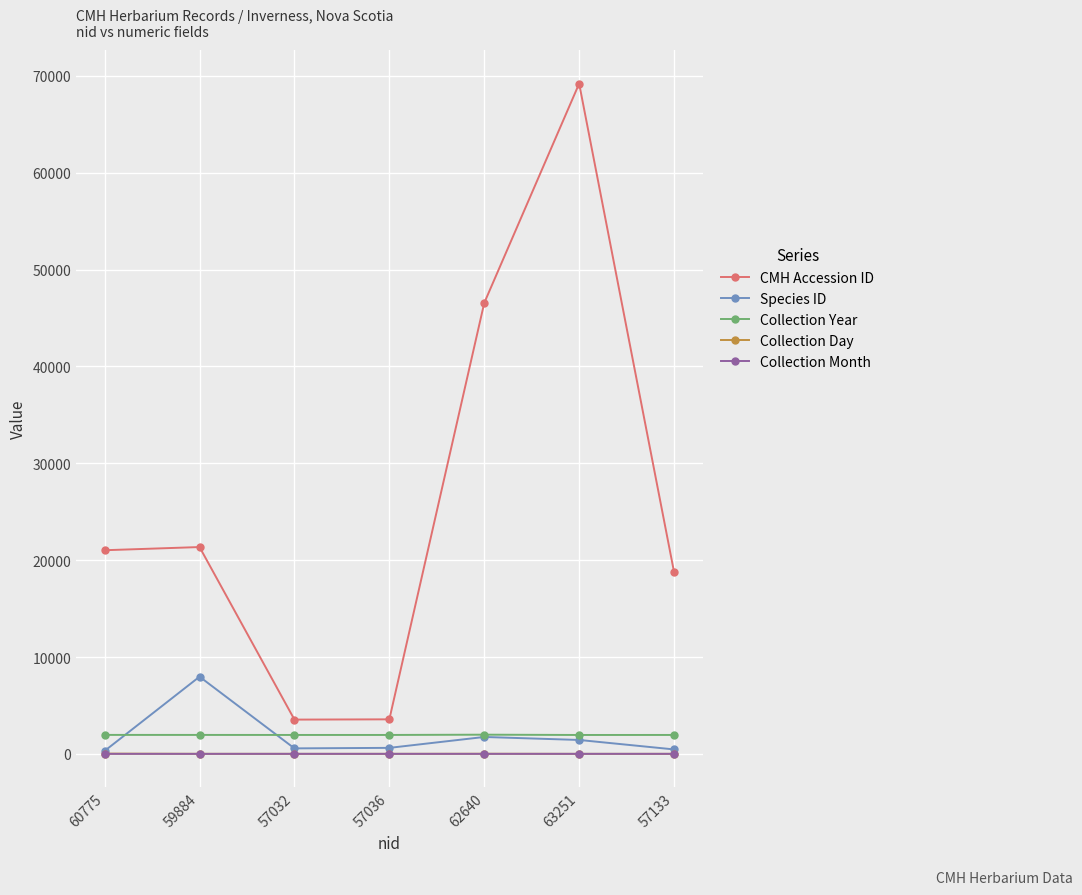

At which category is the sum across all series the highest?

63251